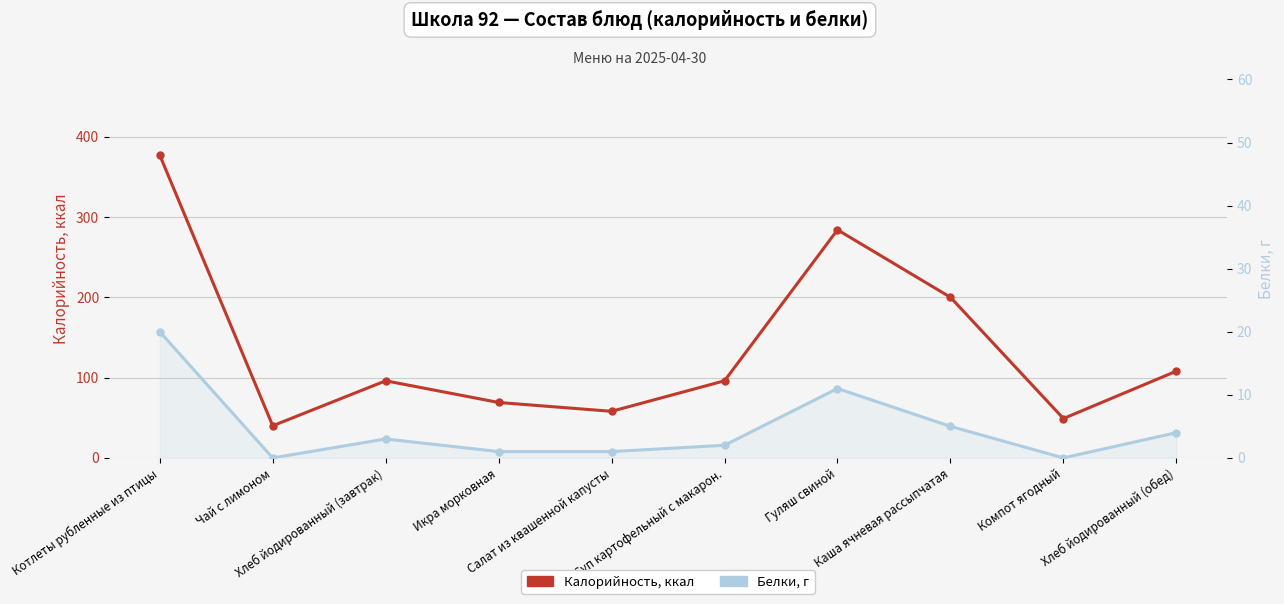

Reading right to left, what are all the values shown in this chart?

Калорийность, ккал: Хлеб йодированный (обед)=108	Компот ягодный=49	Каша ячневая рассыпчатая=200	Гуляш свиной=284	Суп картофельный с макарон.=96	Салат из квашенной капусты=58	Икра морковная=69	Хлеб йодированный (завтрак)=96	Чай с лимоном=40	Котлеты рубленные из птицы=377
Белки, г: Хлеб йодированный (обед)=4	Компот ягодный=0	Каша ячневая рассыпчатая=5	Гуляш свиной=11	Суп картофельный с макарон.=2	Салат из квашенной капусты=1	Икра морковная=1	Хлеб йодированный (завтрак)=3	Чай с лимоном=0	Котлеты рубленные из птицы=20